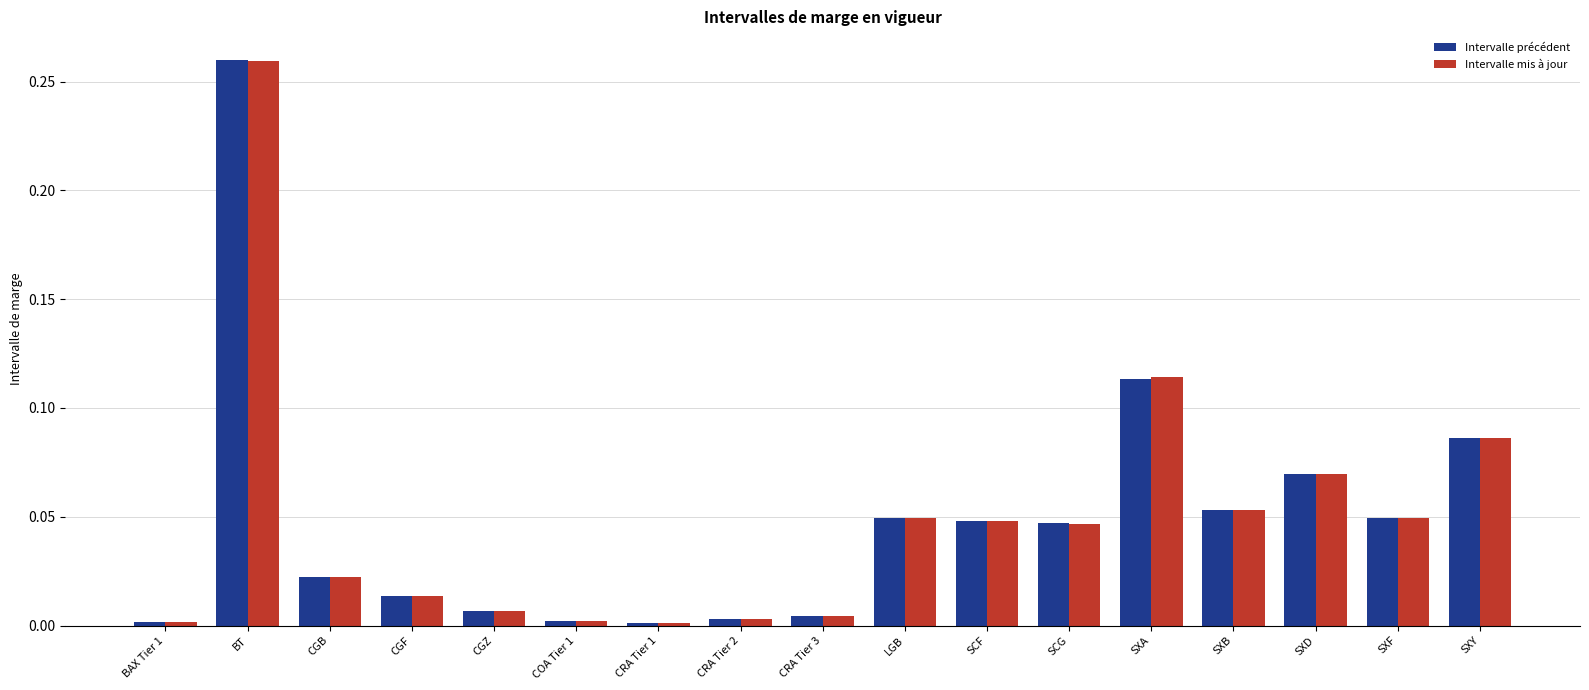

The Intervalle mis à jour series shows 0.1 at SCG. True or false?

False